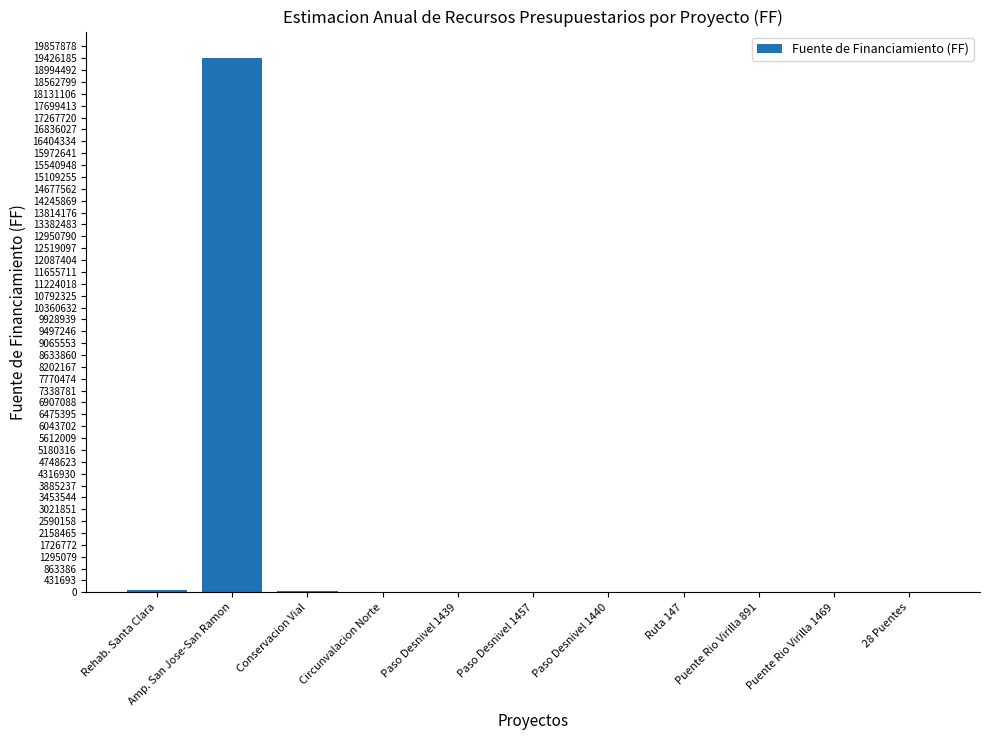

At which category does the chart reach its peak across all series?

Amp. San Jose-San Ramon